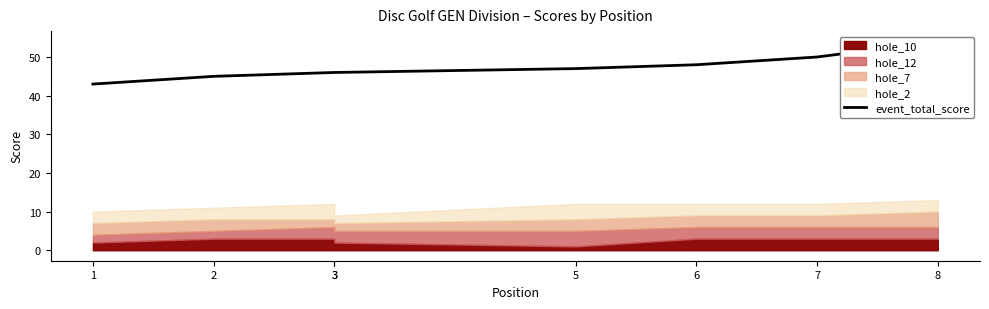

List the labels in order of value, largest first.

8, 7, 6, 5, 3, 3, 2, 1